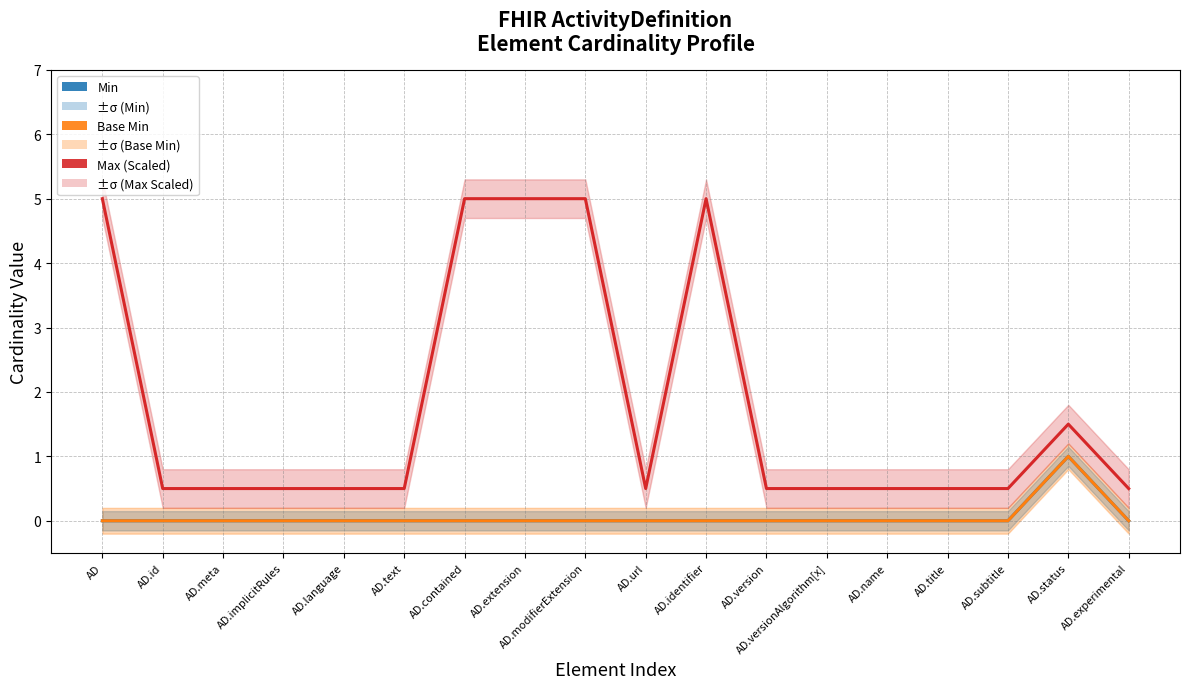

How many lines are shown in the chart?

3